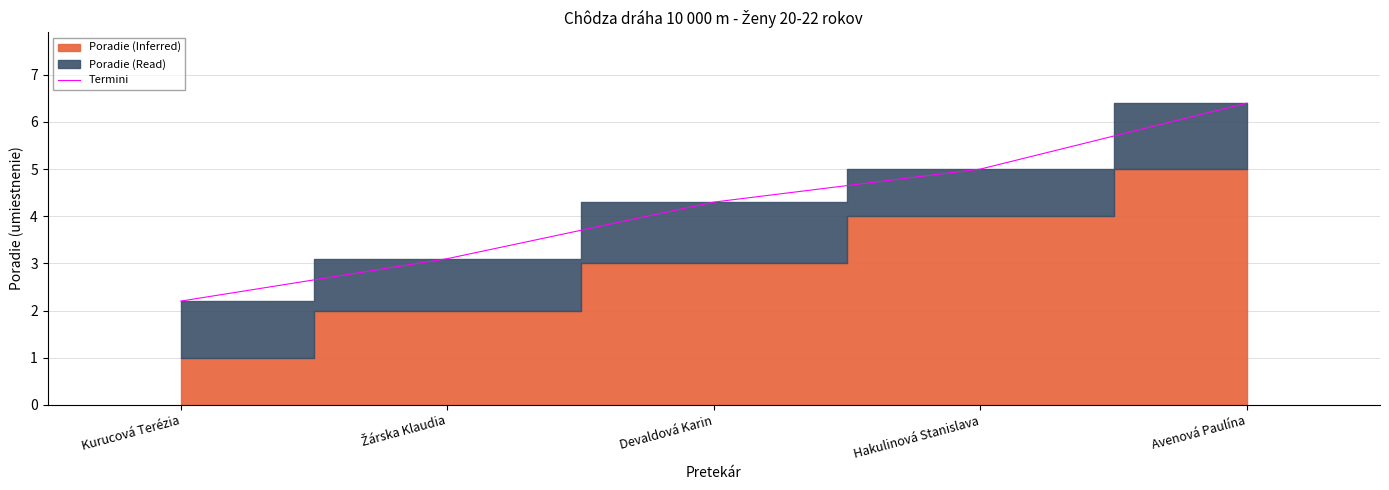

Is it true that Termini equals 9.4 at Avenová Paulína?

False